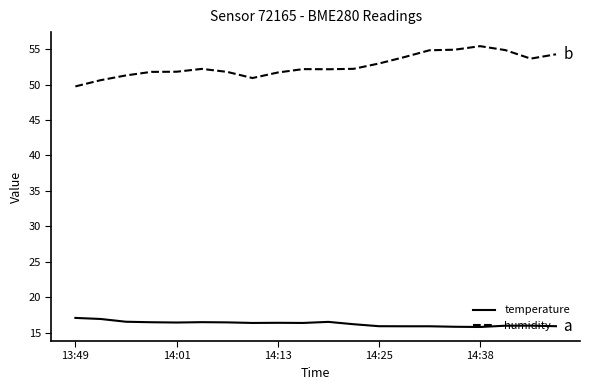

True or false: temperature and humidity intersect in this chart.

False